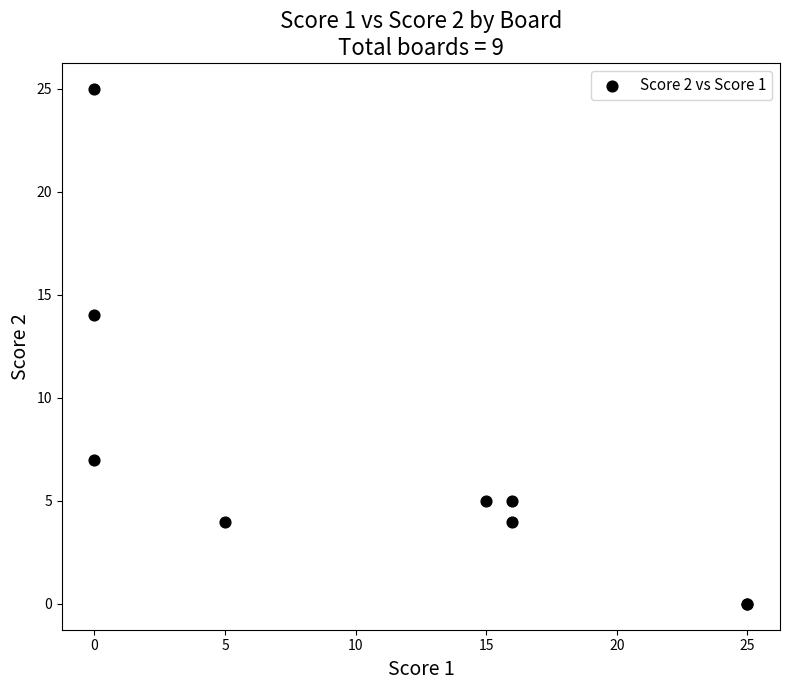

What Y value in the scatter plot is closest to 12?

14